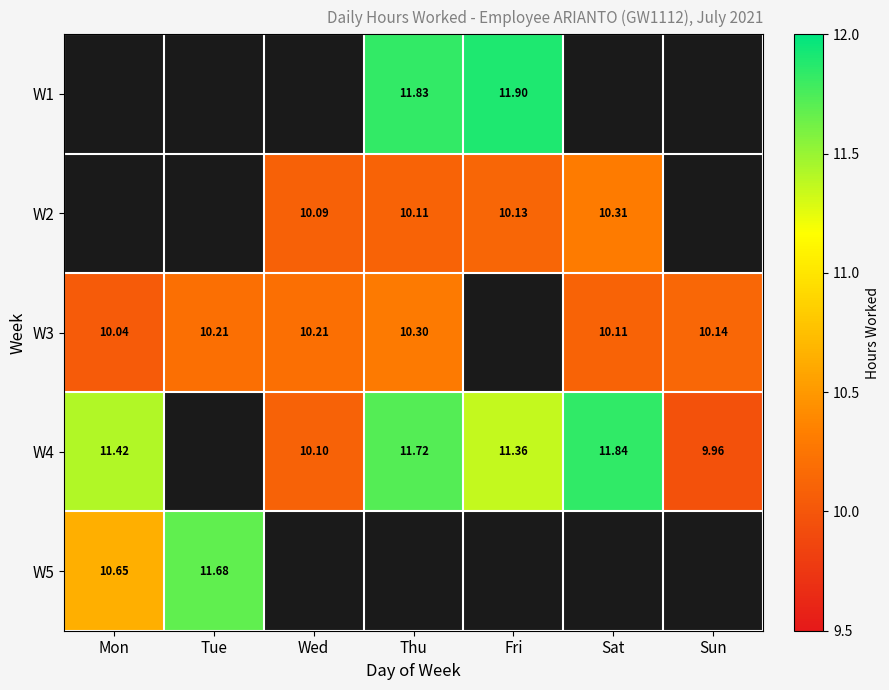

Is the value of W1 at Fri greater than the value of W4 at Fri?

Yes